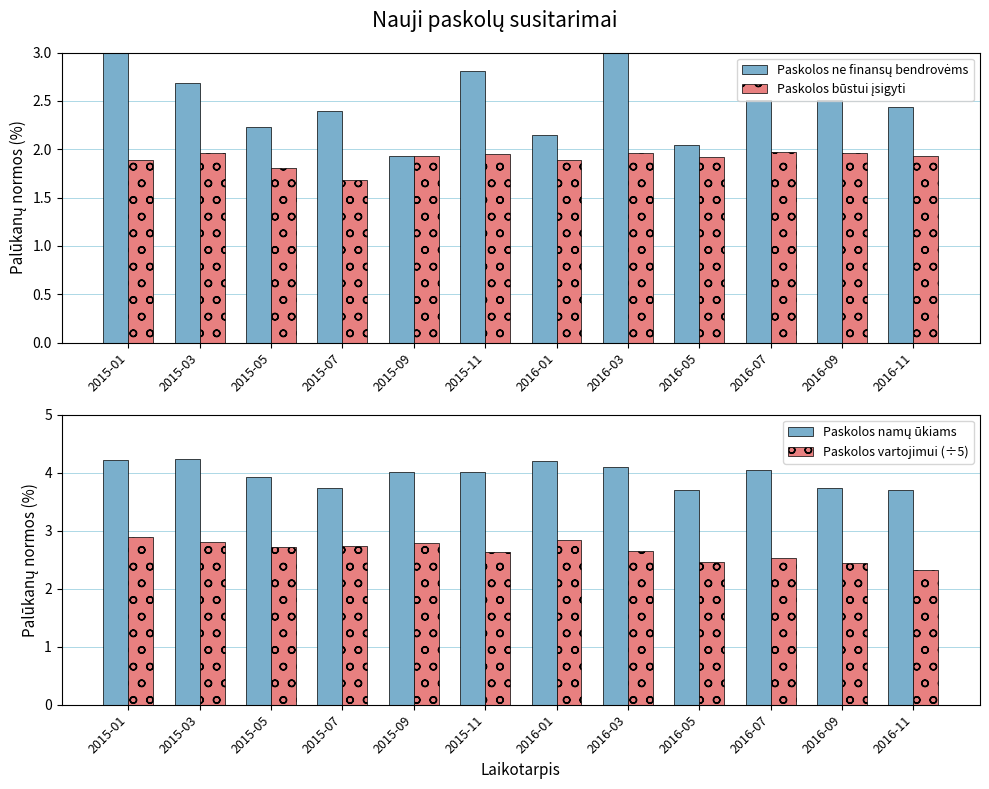

At which label is Paskolos vartojimui (÷5) closest to 2?

2016-11